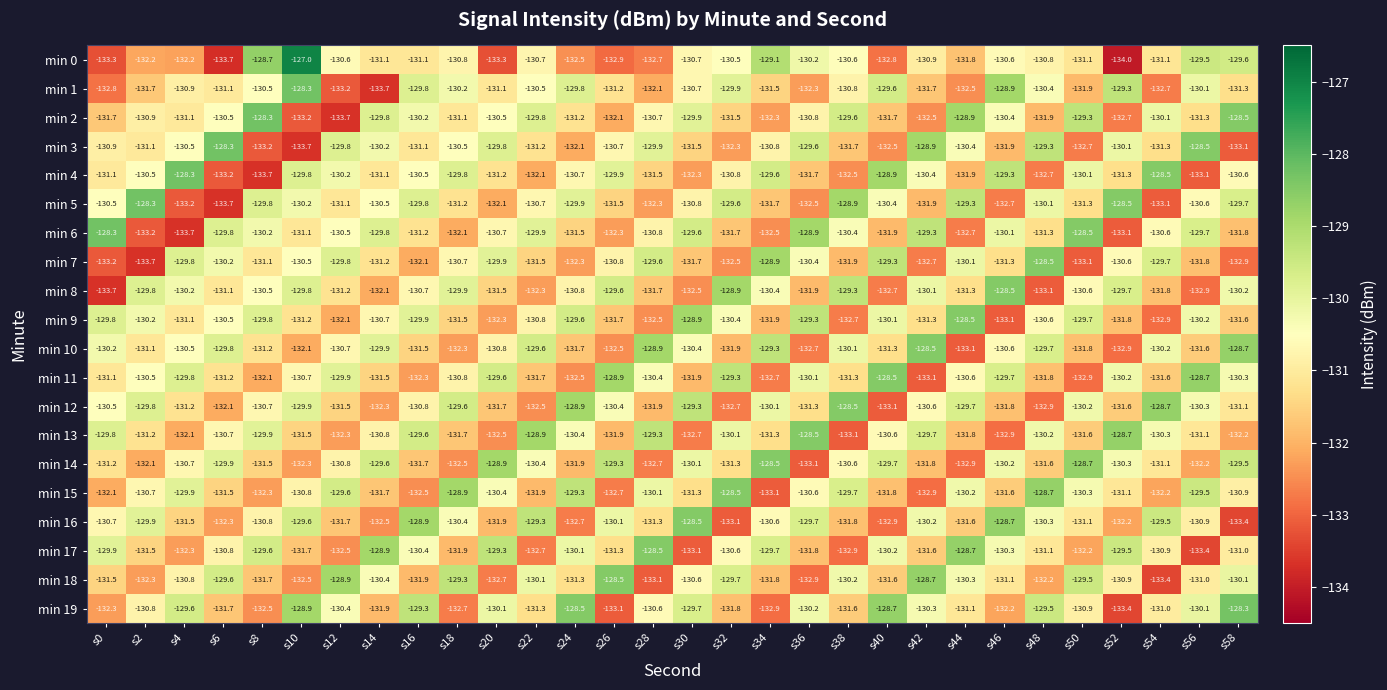

What value does the min 9 series have at s24?

-129.6